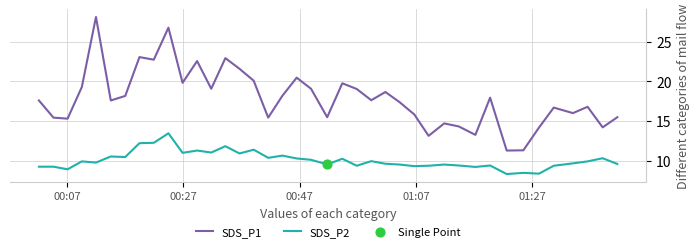

Which series has the largest total across all categories?

SDS_P1